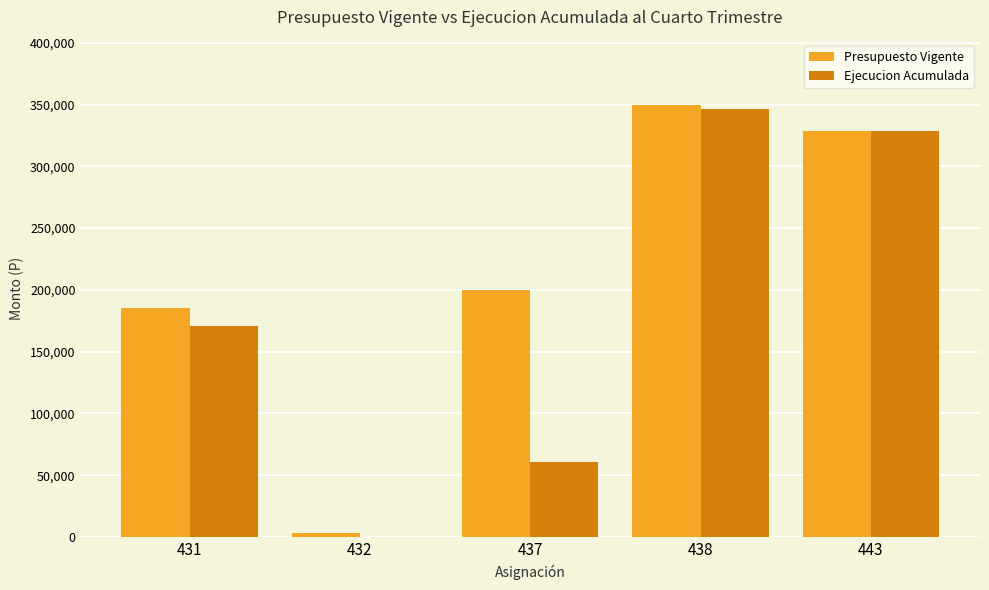

What is the highest value of the Presupuesto Vigente series?

350000